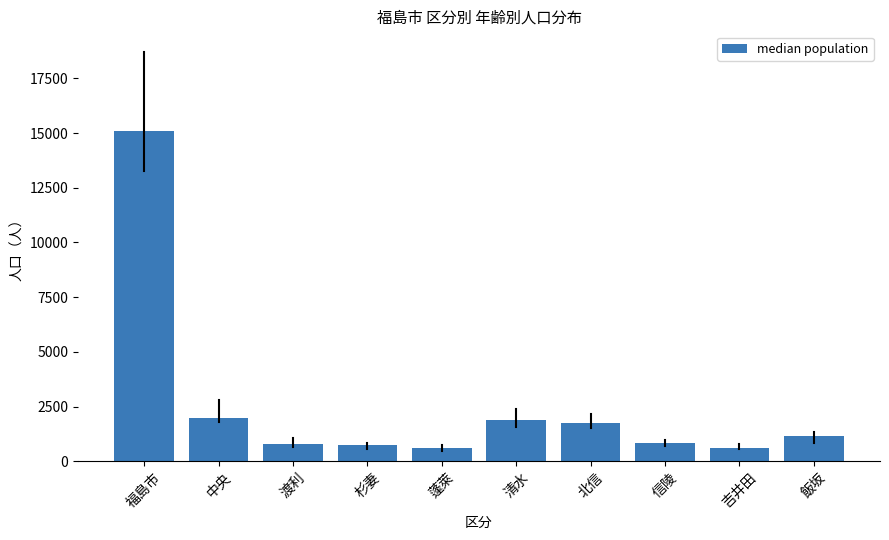

What is the difference between the second highest and second lowest values?

1346.0